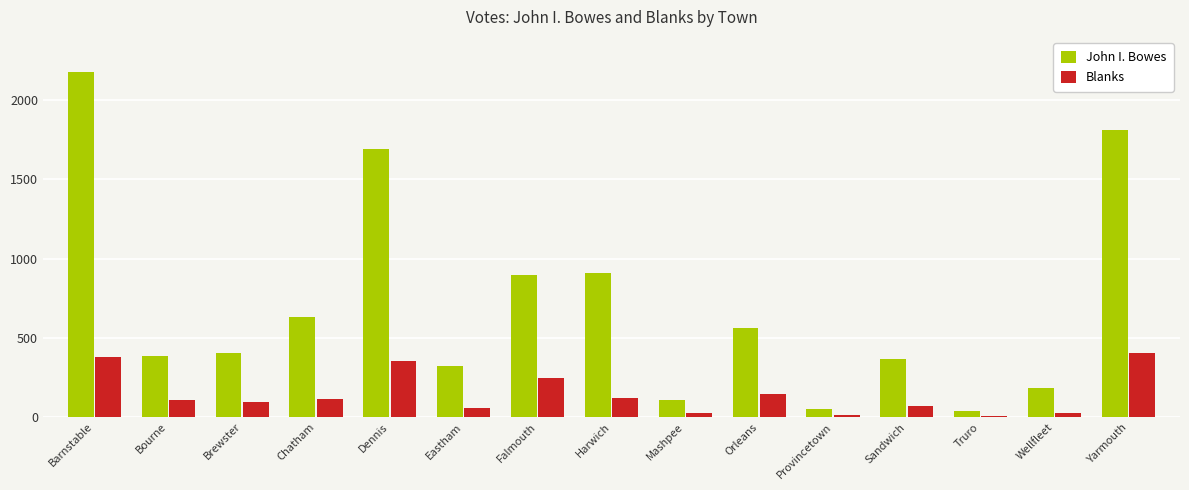

At Falmouth, list the series in order from largest to smallest.

John I. Bowes, Blanks